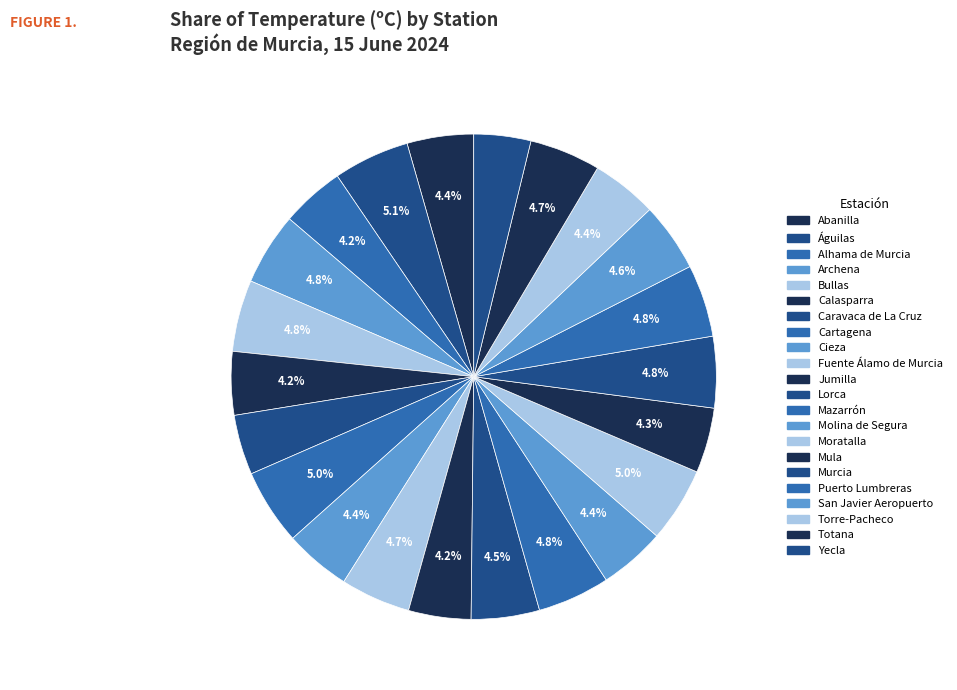

Which category has the biggest portion of the pie?

Águilas